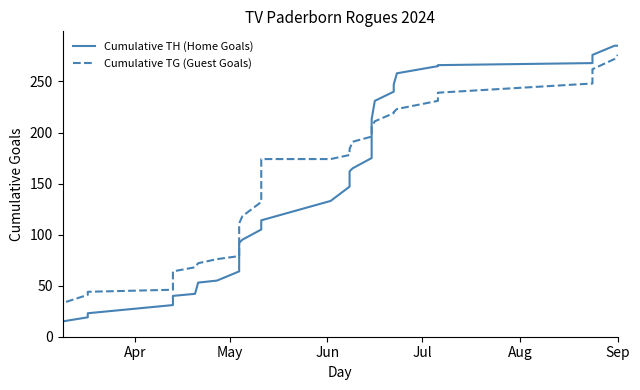

What is the sum of all Cumulative TH (Home Goals) values?

5275